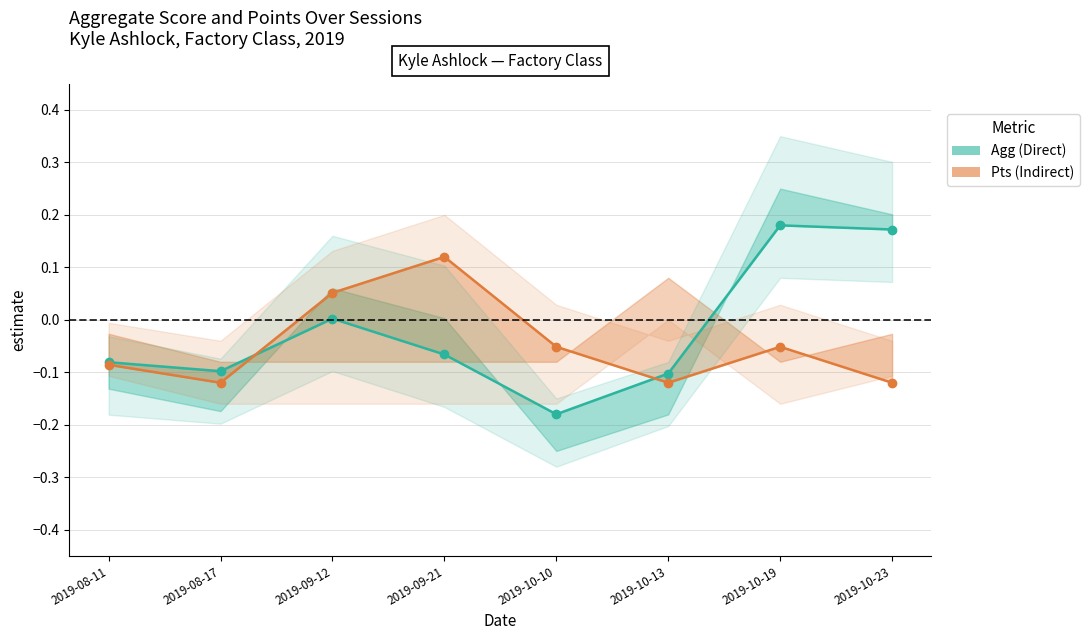

What is the difference between the maximum and minimum values in the Pts (Indirect) series?

0.2